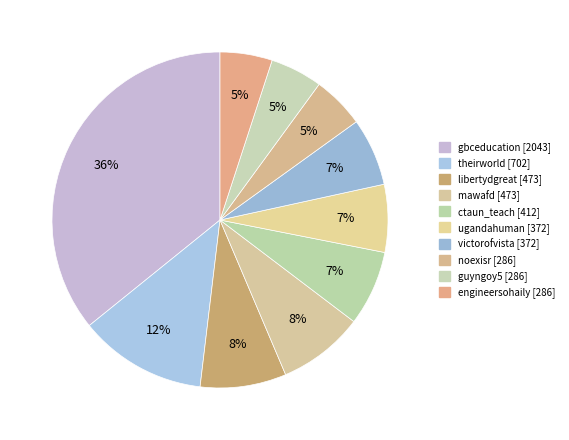

How many slices are in this pie chart?

10